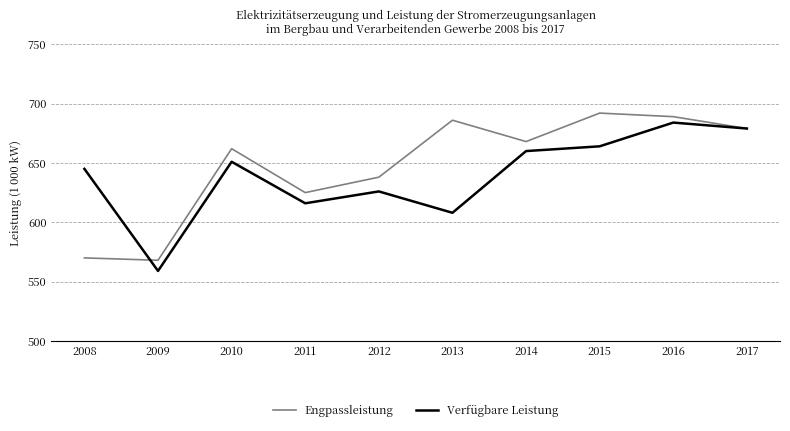

What is the lowest value of the Verfügbare Leistung series?

559